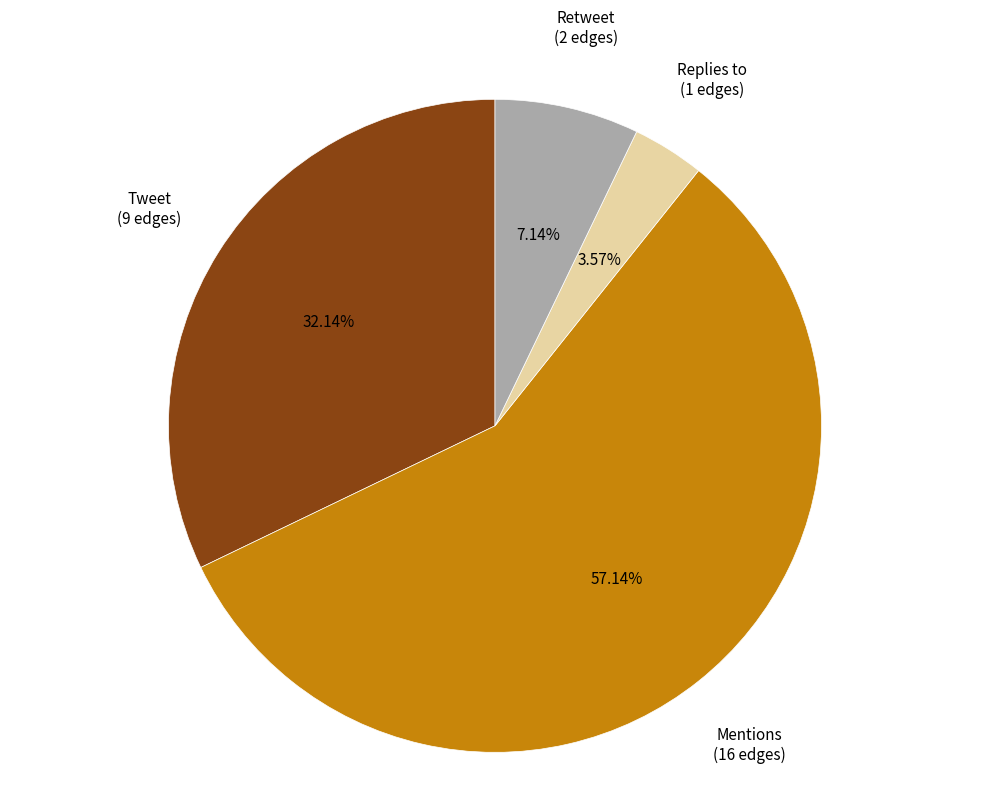

Is it true that Retweet is 7% of the pie?

True